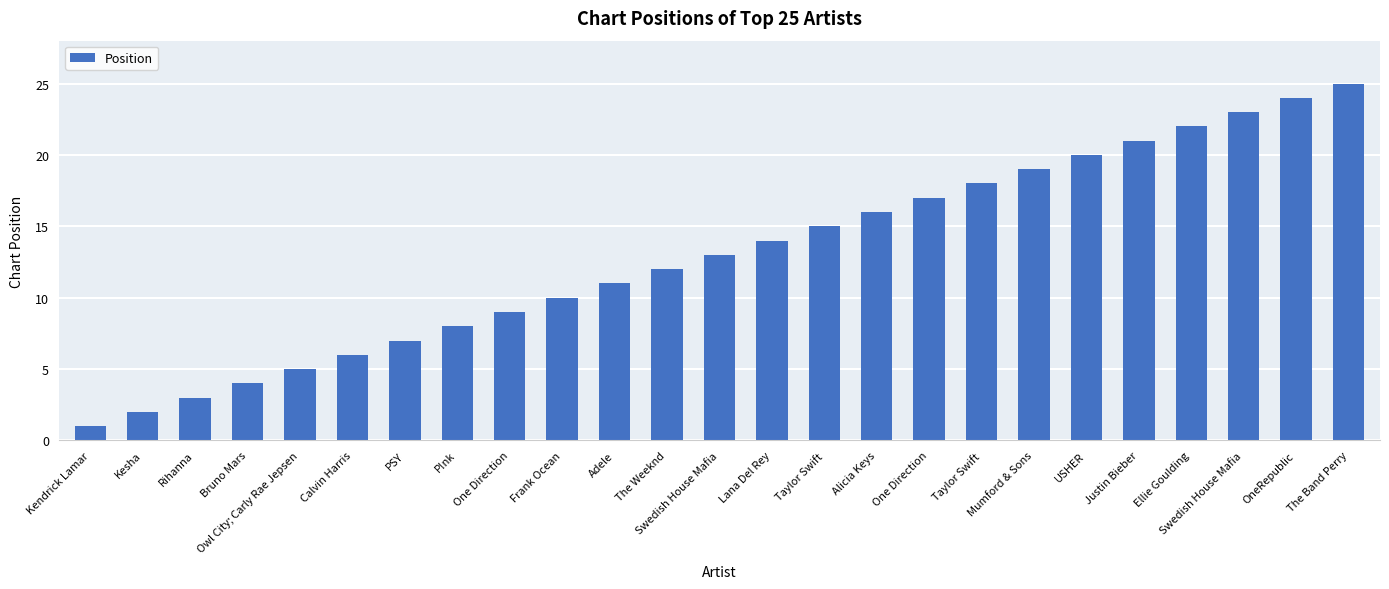

Rank the categories by value from highest to lowest.

The Band Perry, OneRepublic, Swedish House Mafia, Ellie Goulding, Justin Bieber, USHER, Mumford & Sons, Taylor Swift, One Direction, Alicia Keys, Taylor Swift, Lana Del Rey, Swedish House Mafia, The Weeknd, Adele, Frank Ocean, One Direction, P!nk, PSY, Calvin Harris, Owl City; Carly Rae Jepsen, Bruno Mars, Rihanna, Kesha, Kendrick Lamar